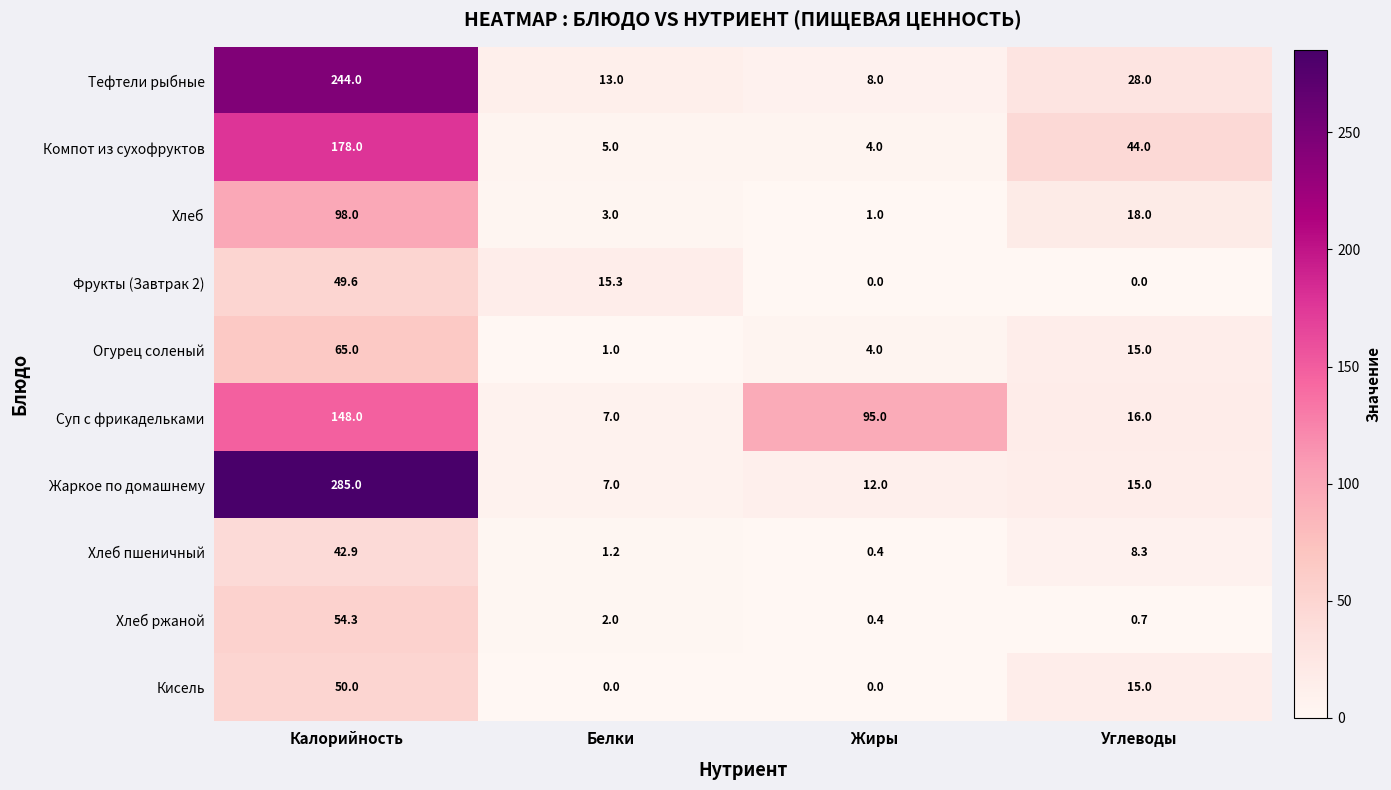

The Хлеб series shows 3.0 at Белки. True or false?

True